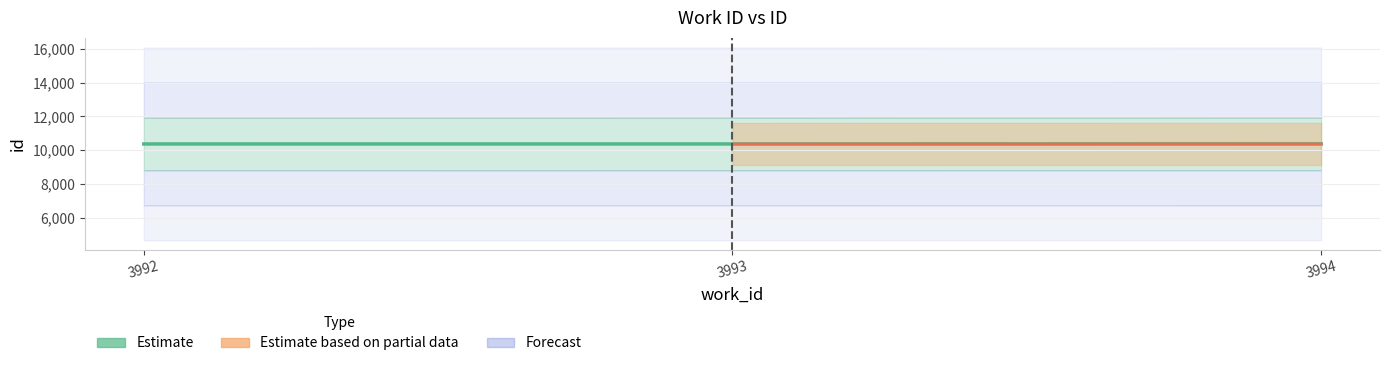

Read the value at 3993.

10367